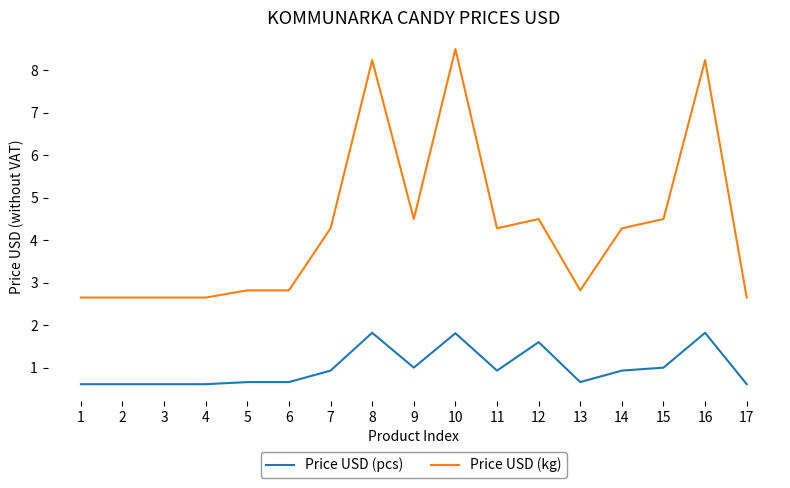

How many categories are shown in the chart?

17